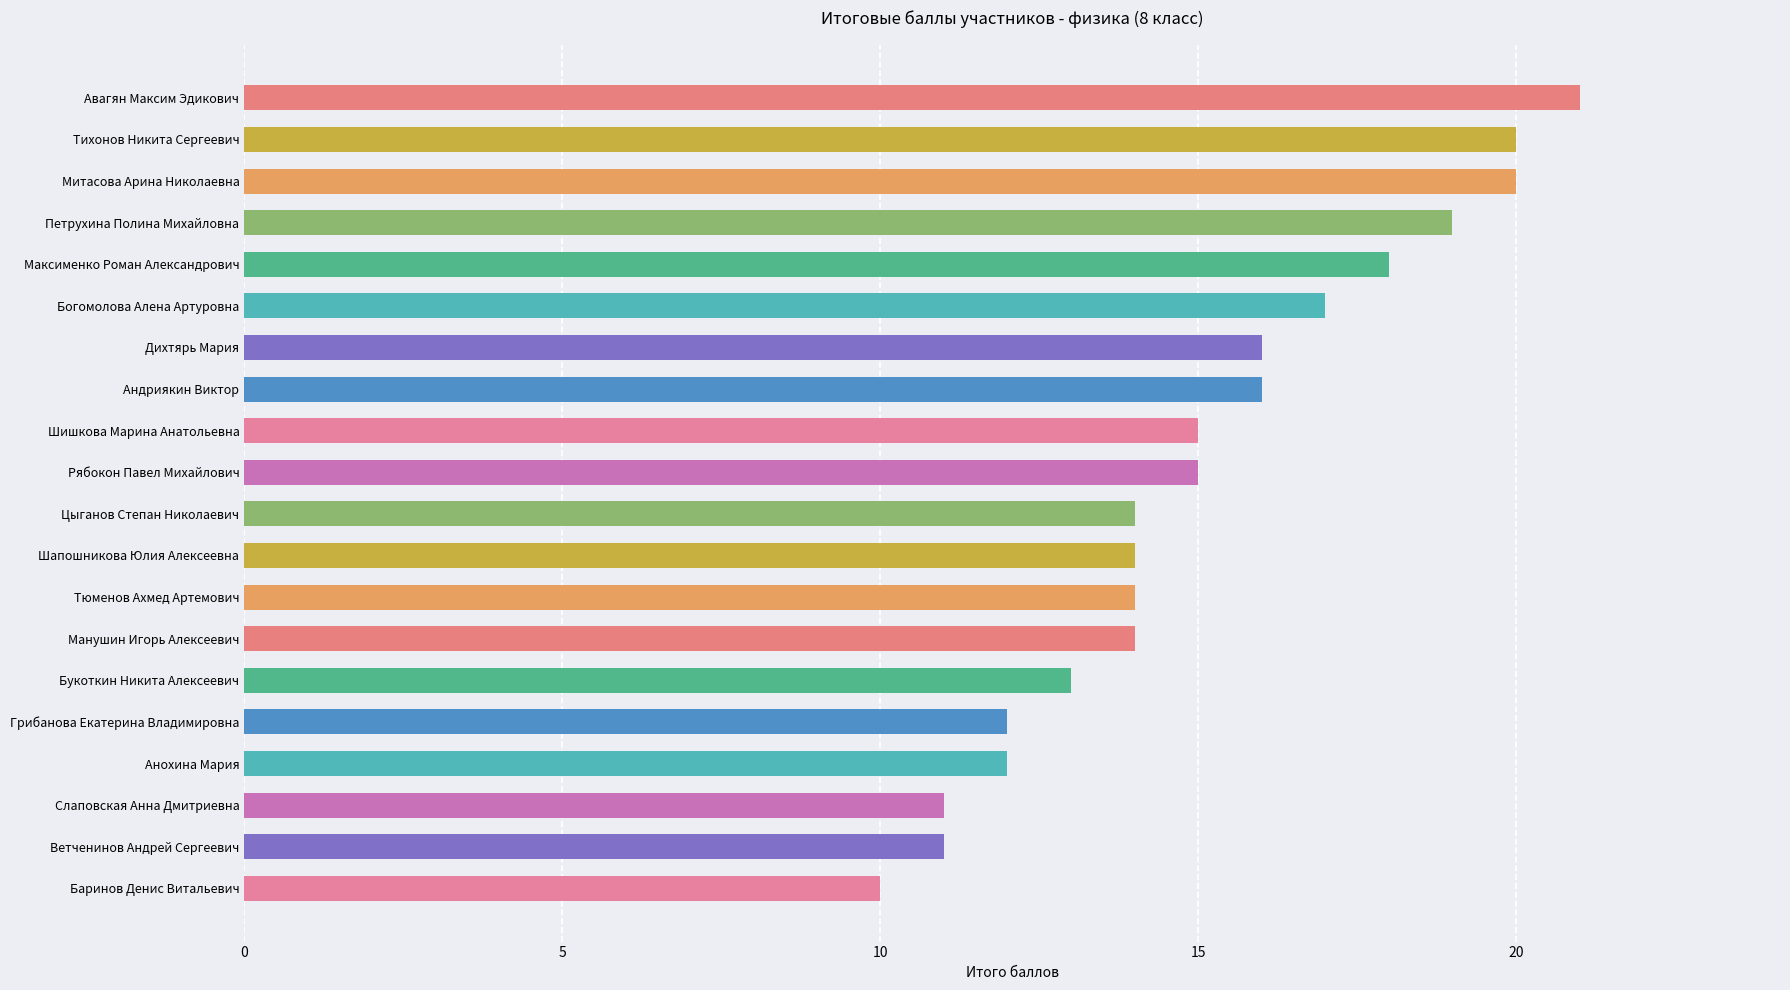

The value at Митасова Арина Николаевна is 20. True or false?

True